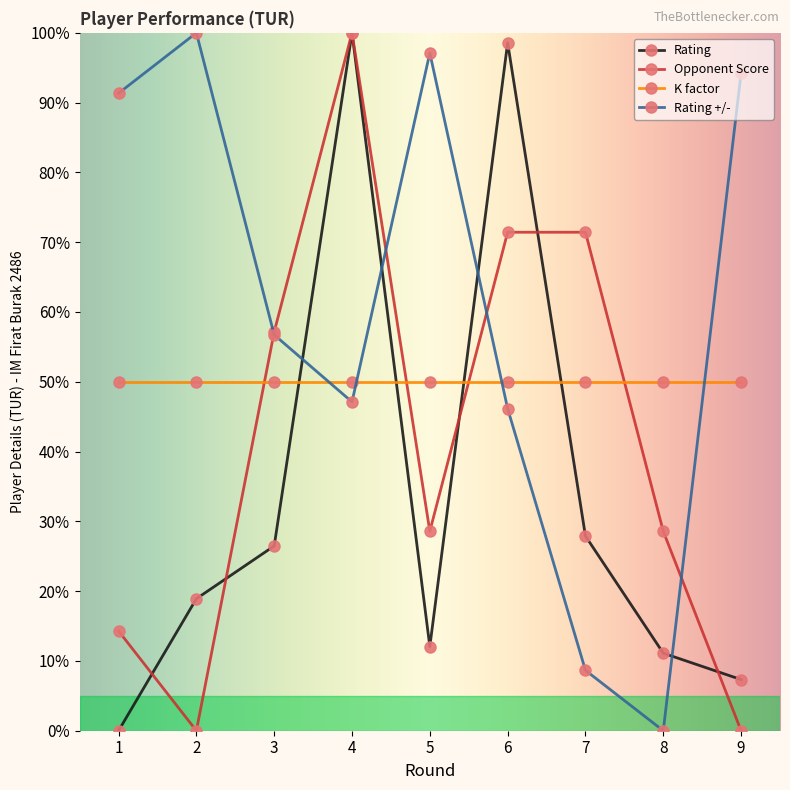

The Opponent Score series shows 100.0 at 4. True or false?

True